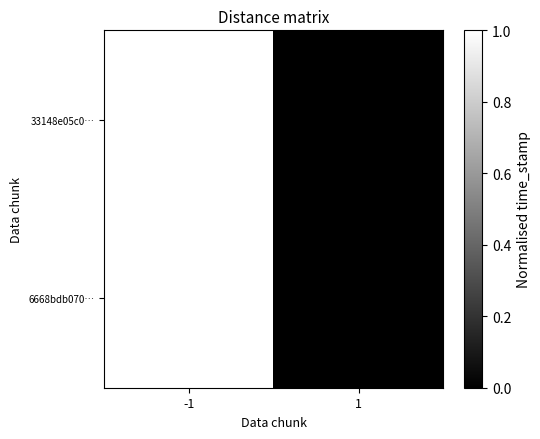

At which category is the sum across all series the highest?

-1